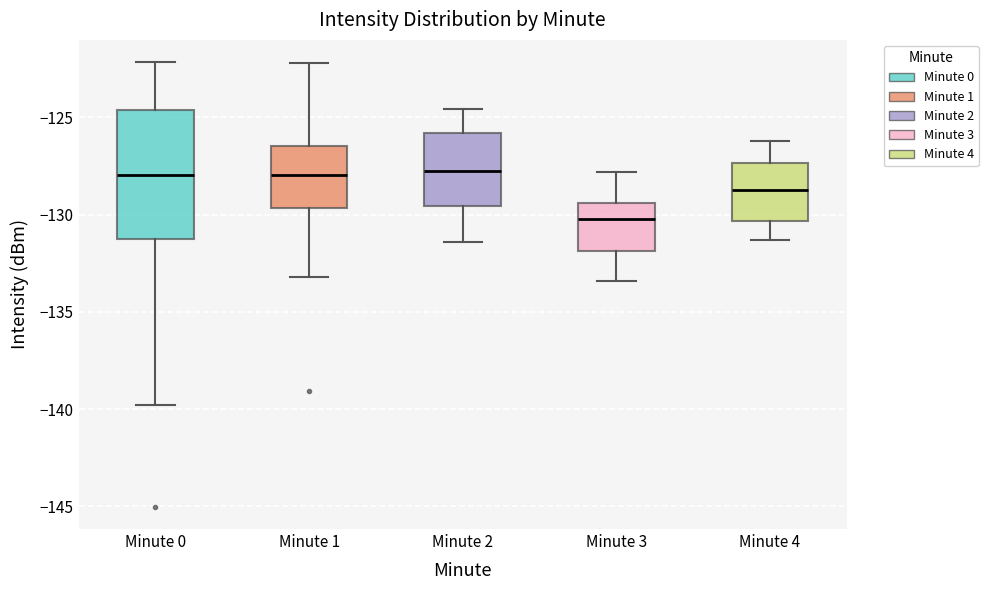

Reading left to right, transcribe this box plot: for each box, give where its median line is, the range the box spans, and where its two whiskers end, as read against the y-axis. The values are not printed on the chart, so give them approximately, as read against the axis.

Minute 0: median -128.0, box -131.5 to -124.5, whiskers -140.0 to -122.0
Minute 1: median -128.0, box -129.5 to -126.5, whiskers -133.0 to -122.0
Minute 2: median -127.5, box -129.5 to -126.0, whiskers -131.5 to -124.5
Minute 3: median -130.0, box -132.0 to -129.5, whiskers -133.5 to -128.0
Minute 4: median -128.5, box -130.5 to -127.5, whiskers -131.5 to -126.0